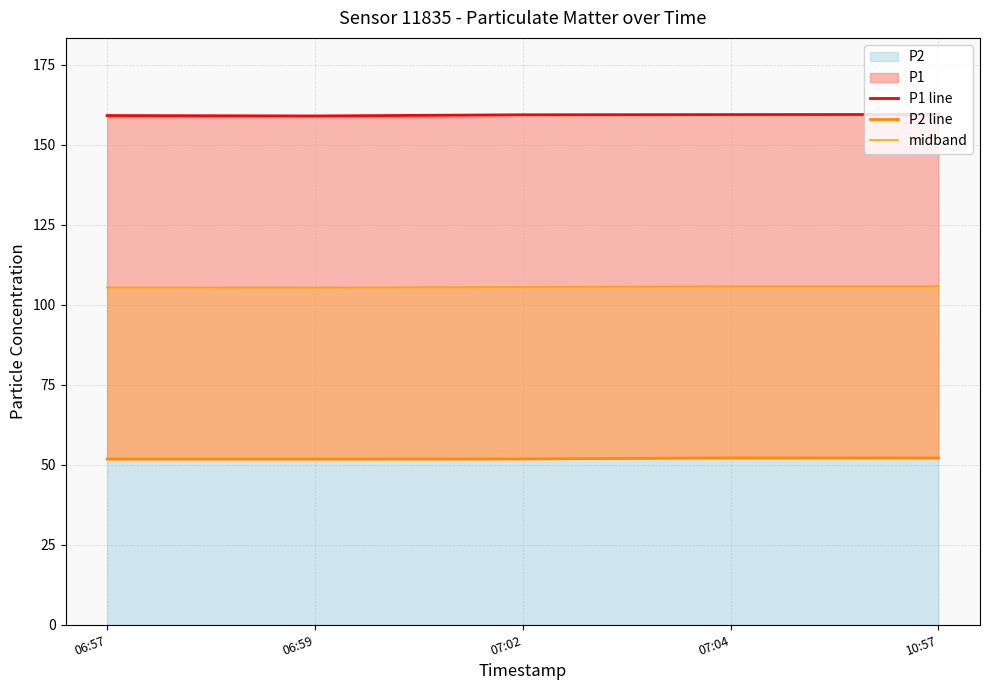

How many lines are shown in the chart?

3